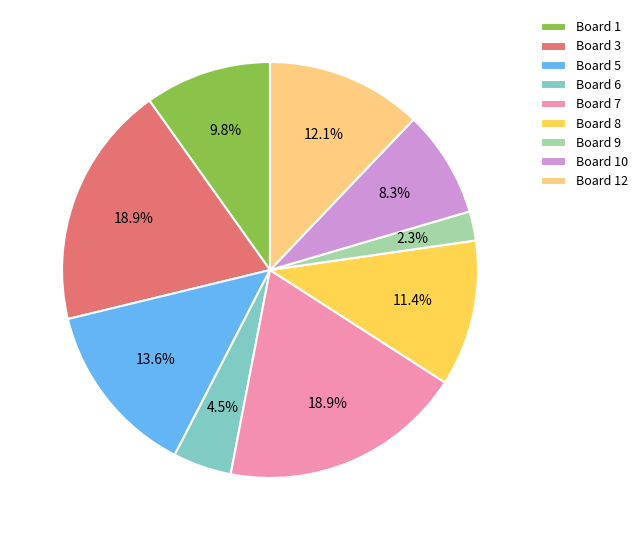

What is the ratio of the value at Board 3 to the value at Board 10?

2.3